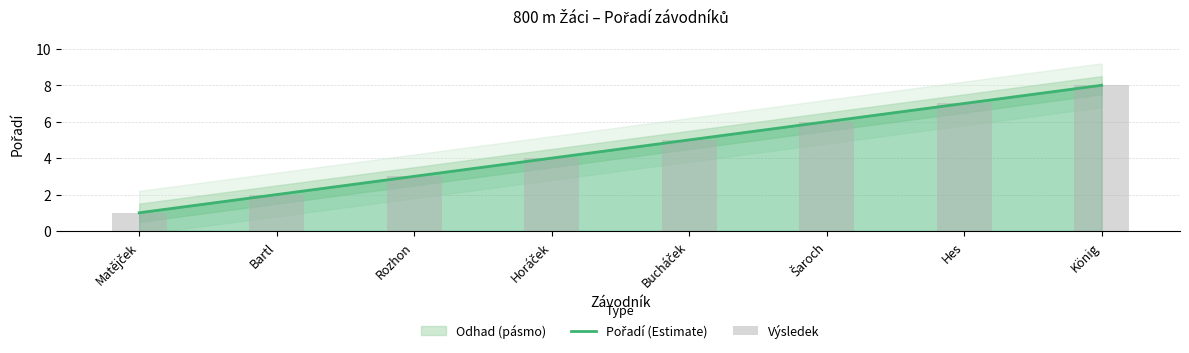

How many categories are shown in the chart?

8